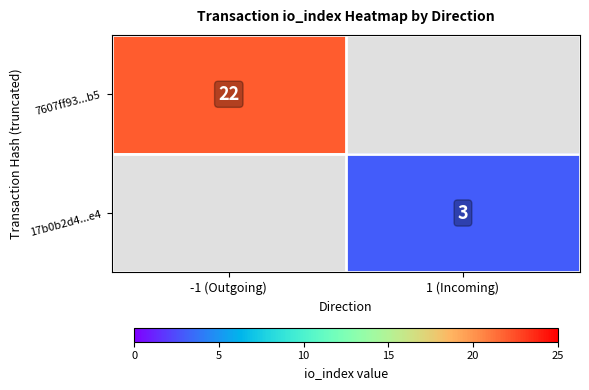

Is it true that 7607ff93...b5 equals 22 at -1 (Outgoing)?

True